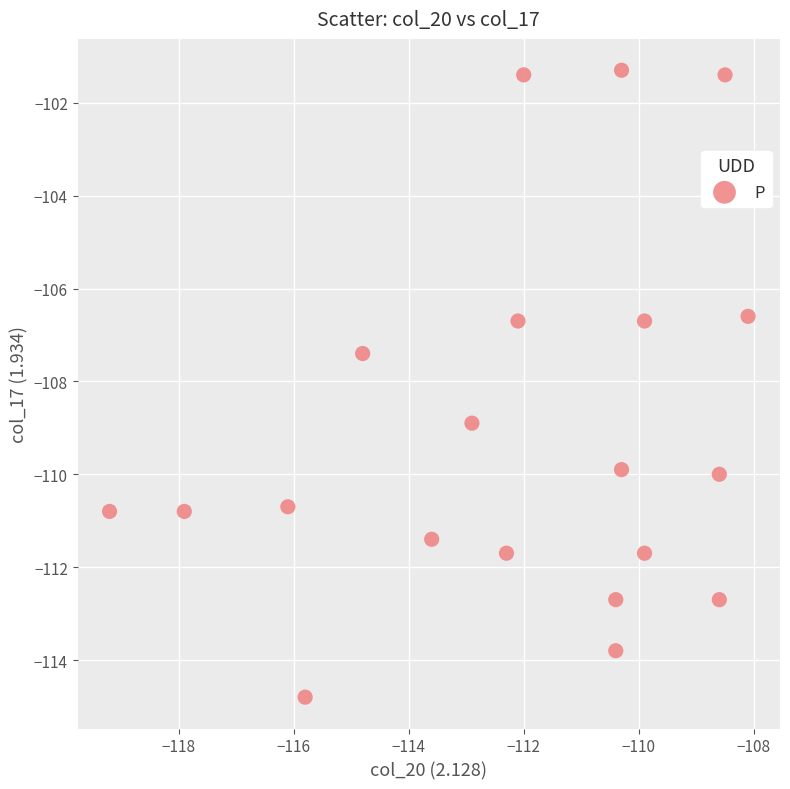

What is the range of X values (max minus min)?

11.1